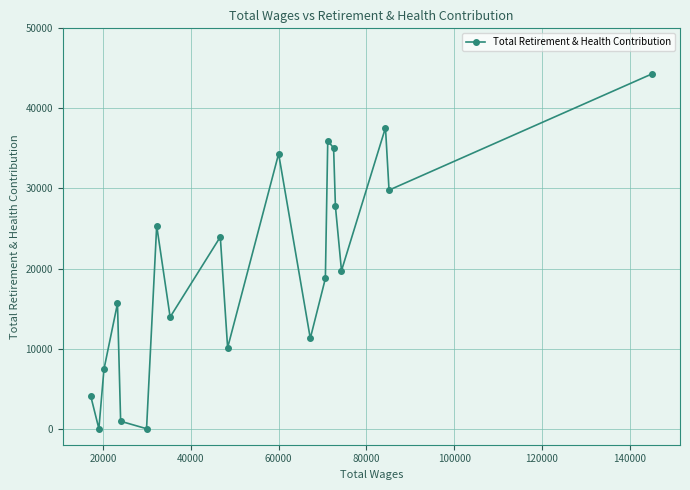

What is the greatest value displayed?

44307